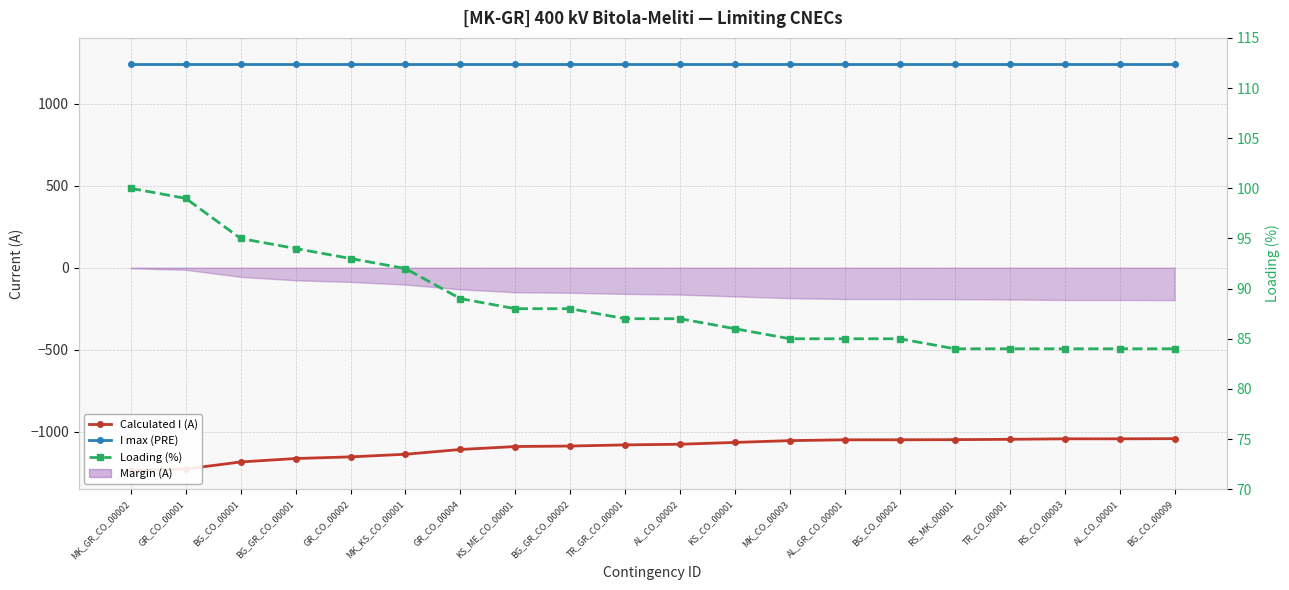

Which series has the largest total across all categories?

I max (PRE)